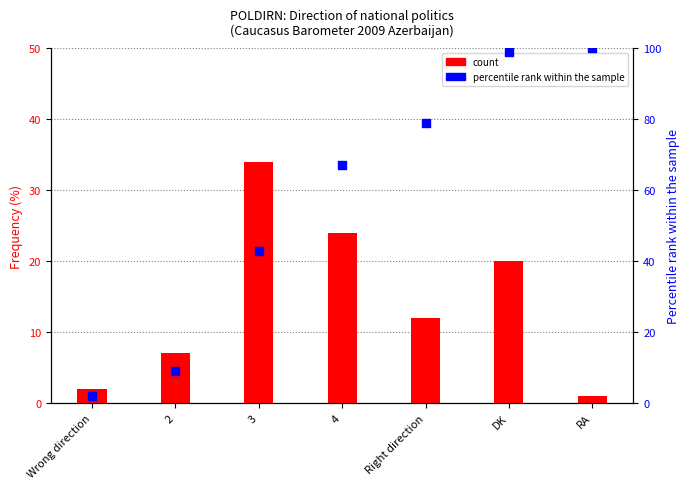

Which series has the largest total across all categories?

percentile rank within the sample